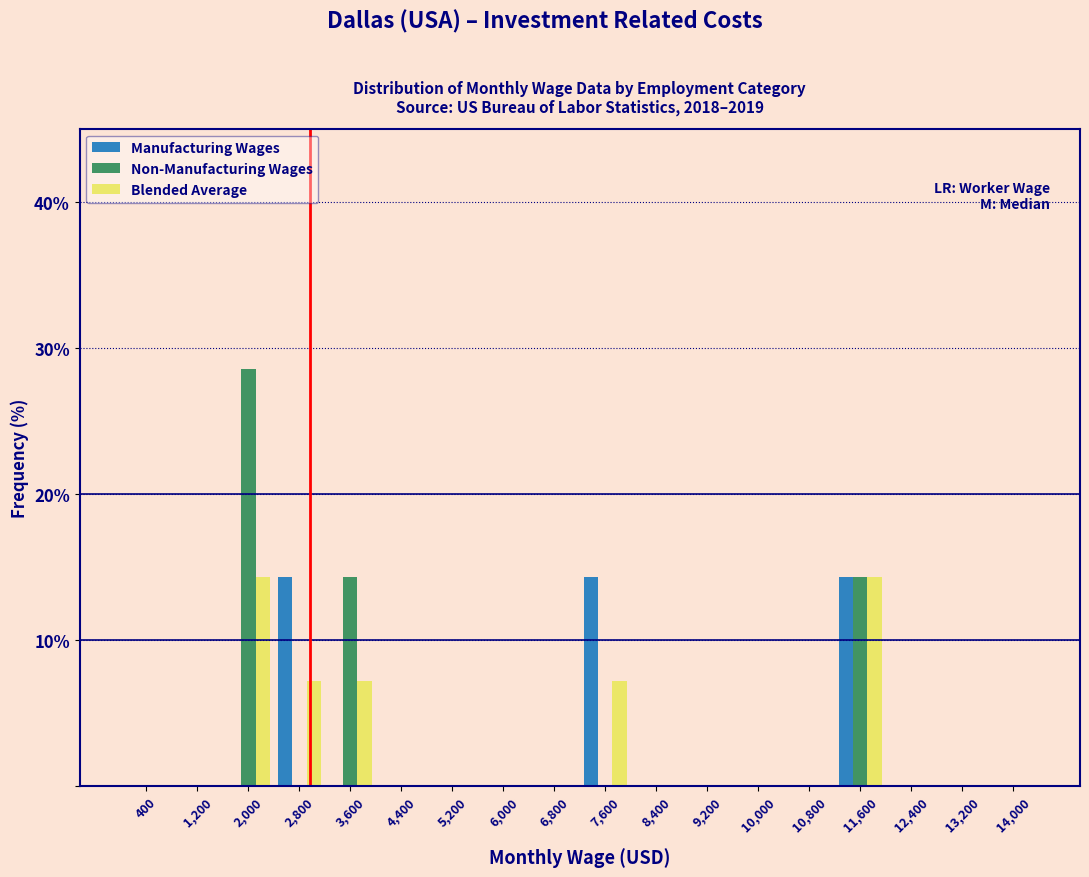

What is the height of the Blended Average bar covering 2400 to 3200 on the x-axis? The values are not printed on the chart, so give them approximately, as read against the axis.

7